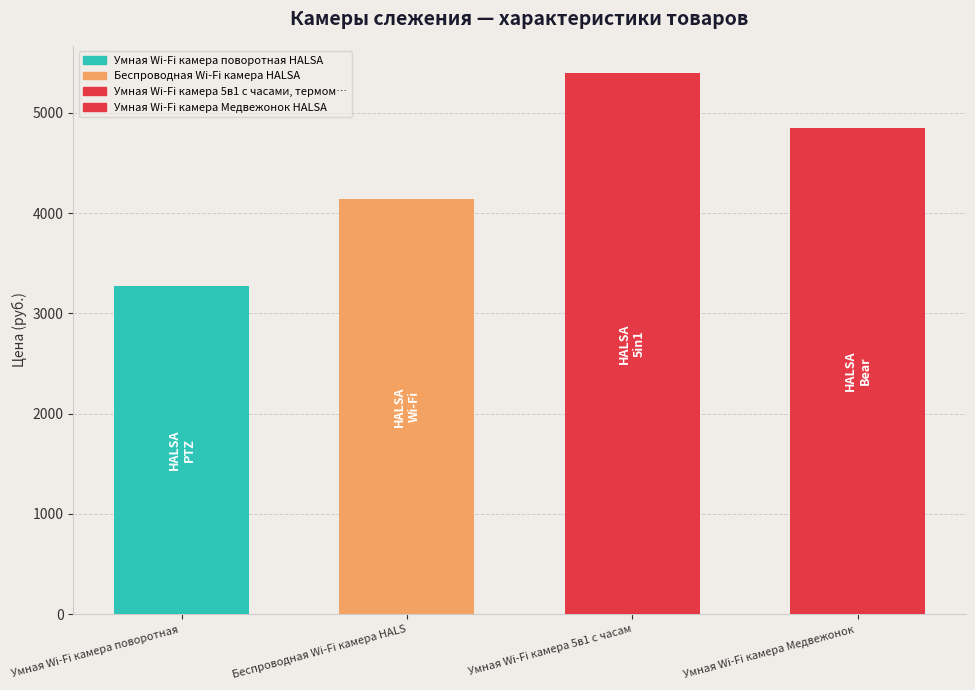

What is the value of the 4th bar from the left?

4849.0